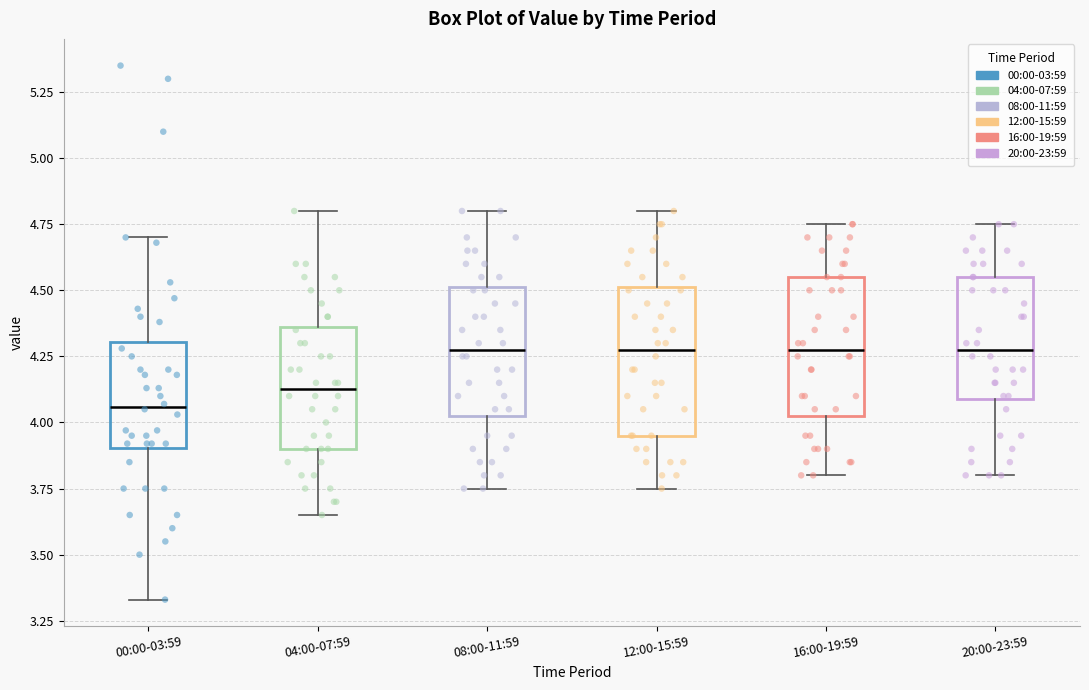

Reading left to right, transcribe this box plot: for each box, give where its median line is, the range the box spans, and where its two whiskers end, as read against the y-axis. The values are not printed on the chart, so give them approximately, as read against the axis.

00:00-03:59: median 4.05, box 3.90 to 4.30, whiskers 3.35 to 4.70
04:00-07:59: median 4.15, box 3.90 to 4.35, whiskers 3.65 to 4.80
08:00-11:59: median 4.30, box 4.05 to 4.50, whiskers 3.75 to 4.80
12:00-15:59: median 4.30, box 3.95 to 4.50, whiskers 3.75 to 4.80
16:00-19:59: median 4.30, box 4.05 to 4.55, whiskers 3.80 to 4.75
20:00-23:59: median 4.30, box 4.10 to 4.55, whiskers 3.80 to 4.75